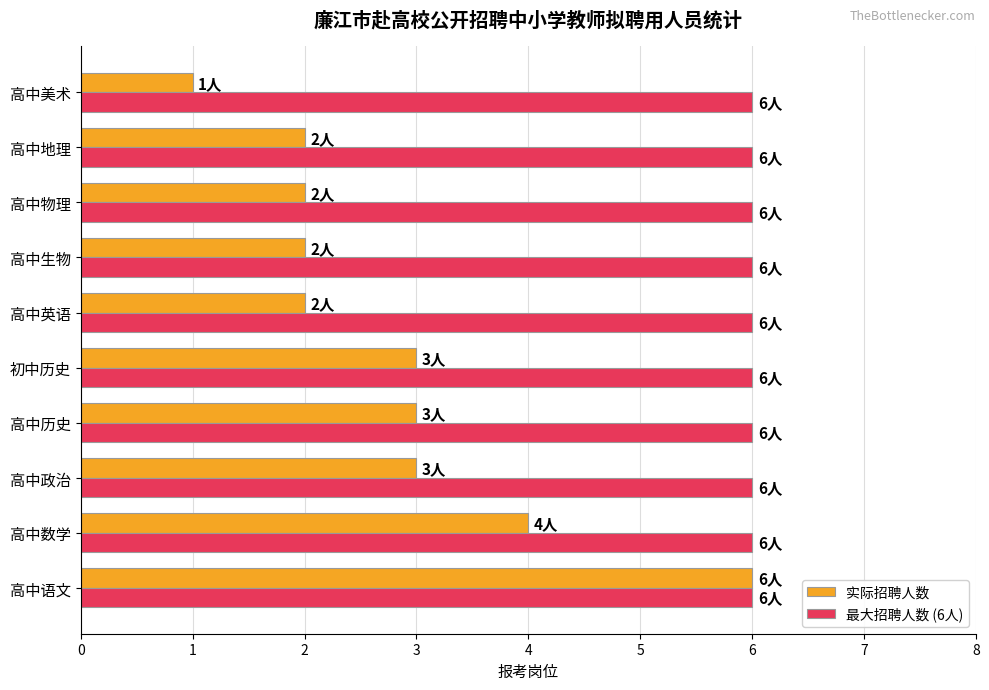

True or false: 实际招聘人数 has a value of 6 at 高中语文.

True